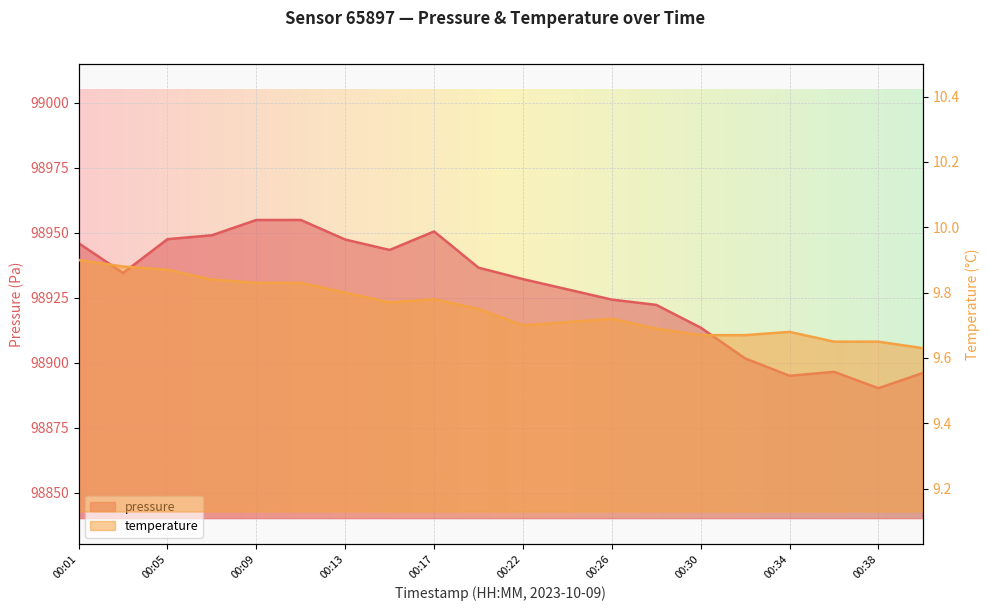

Rank the series by their average value, from highest to lowest.

pressure, temperature